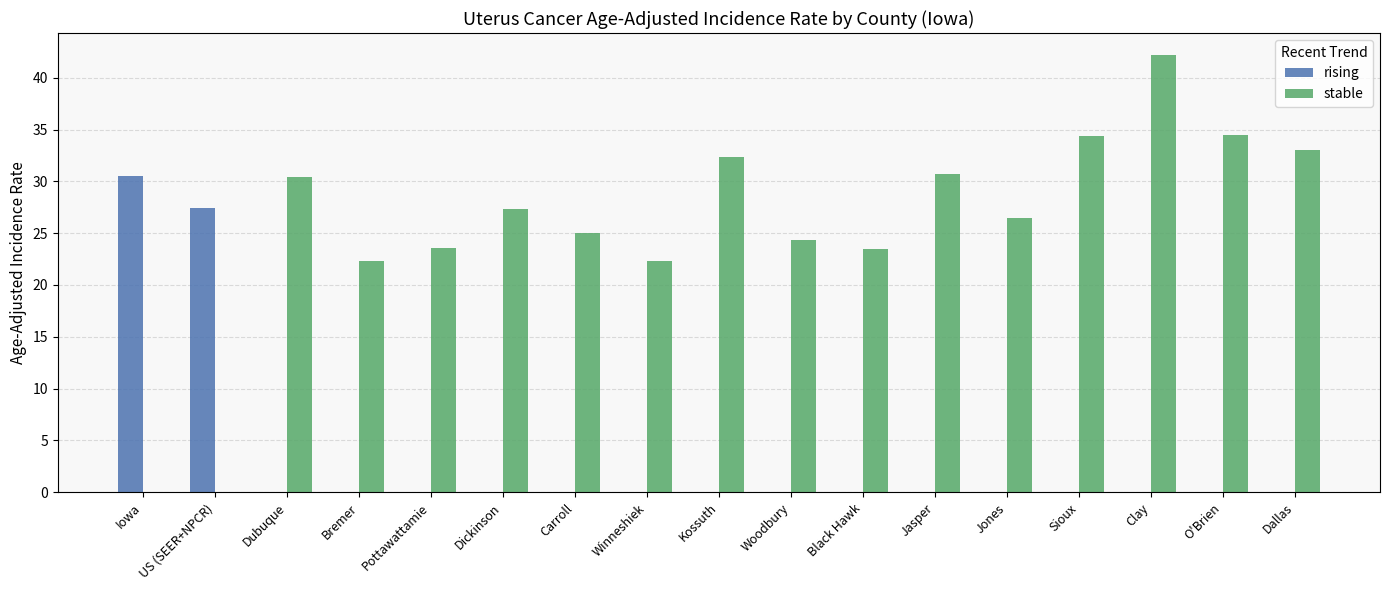

The value of stable at Winneshiek is 15.5. True or false?

False